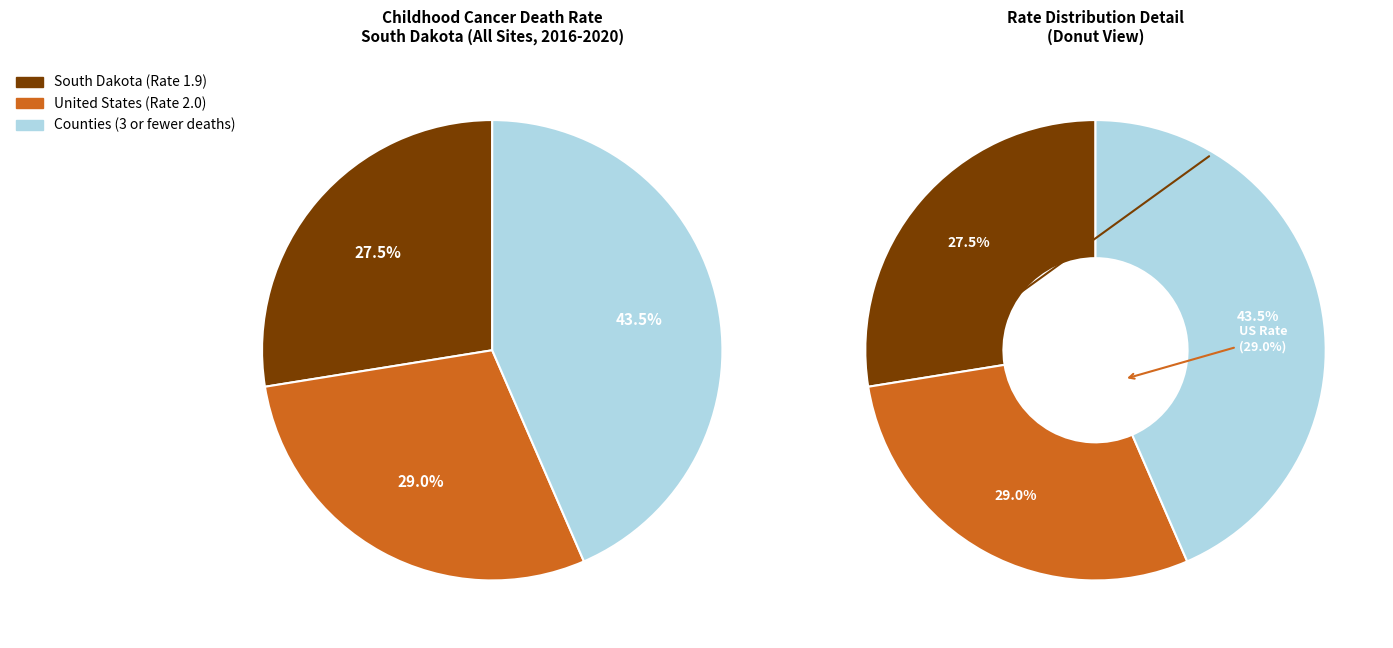

How many segments does this pie chart have?

3